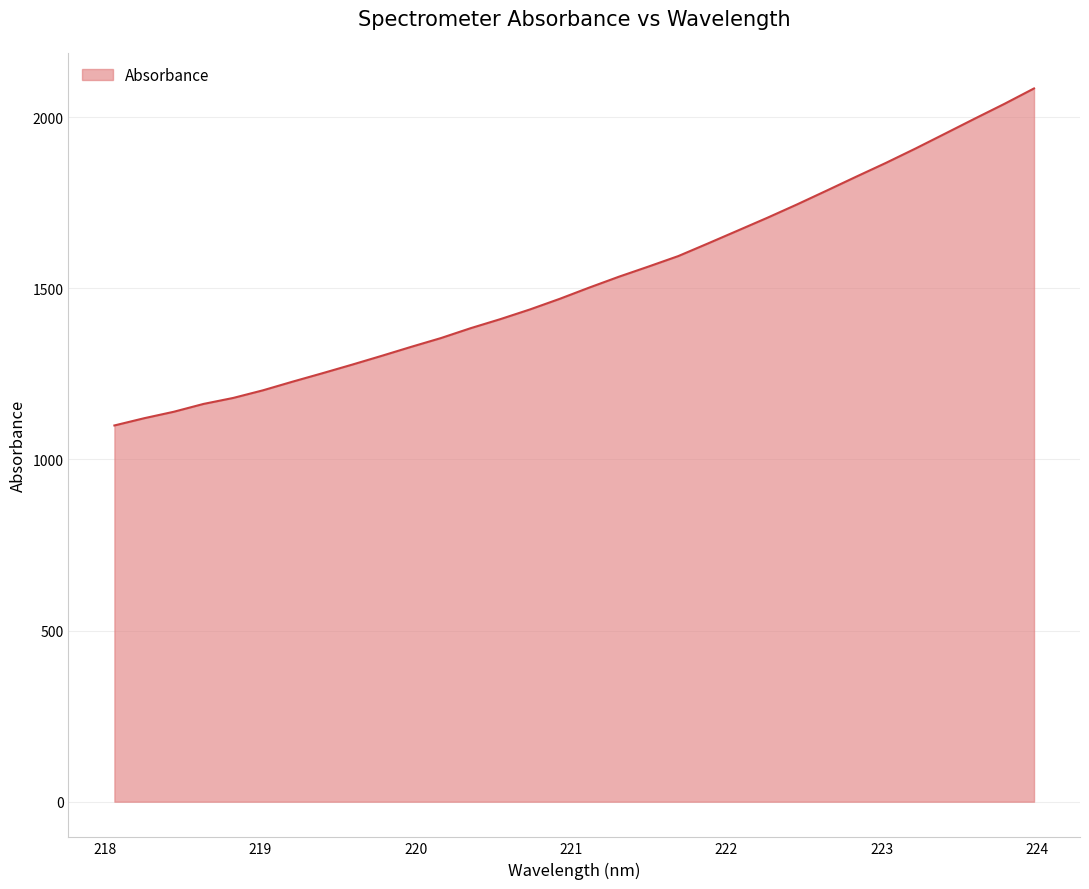

What is the minimum value shown in the chart?

1099.4